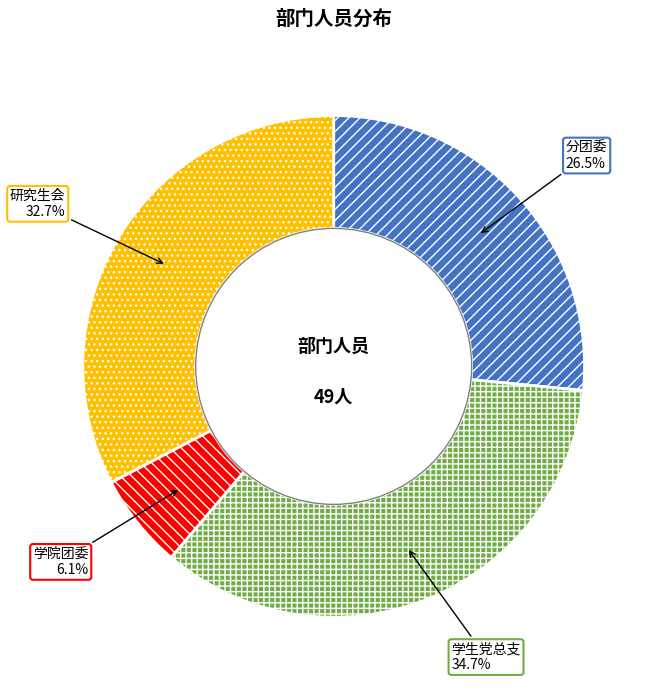

What is the smallest slice in the pie chart?

学院团委